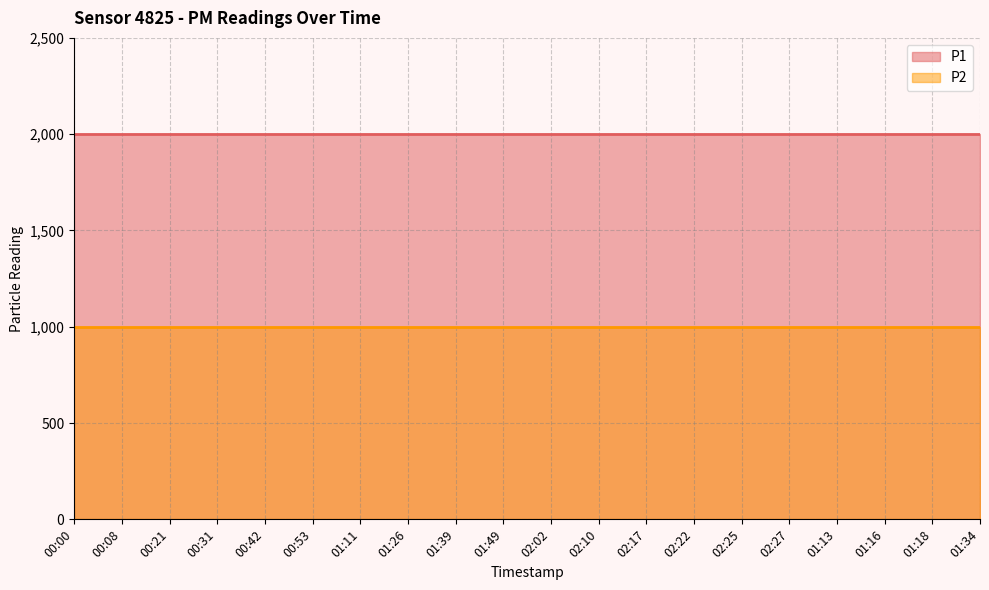

What position from the left is 00:31?

4